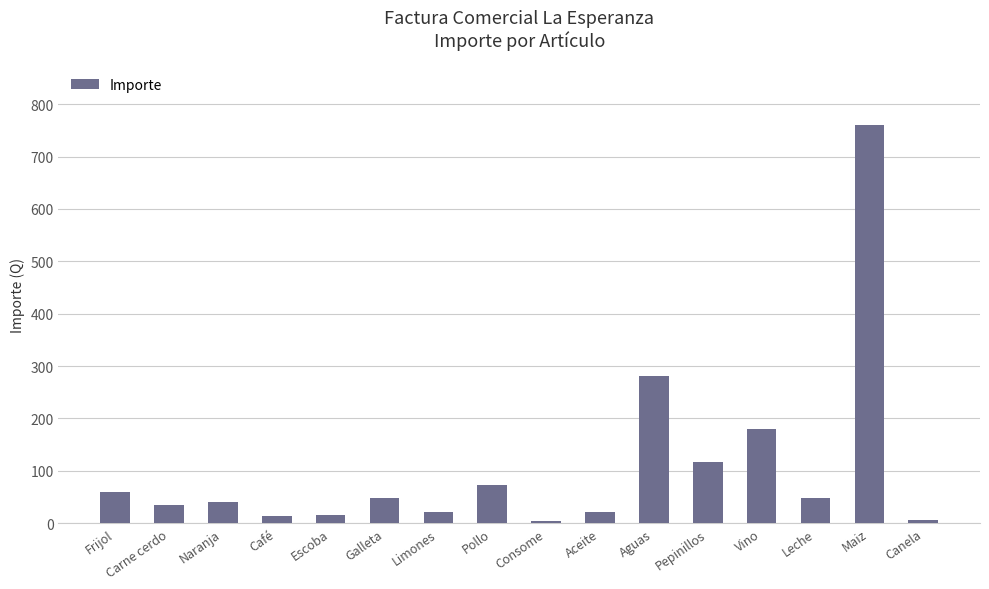

What is the smallest value displayed?

3.5